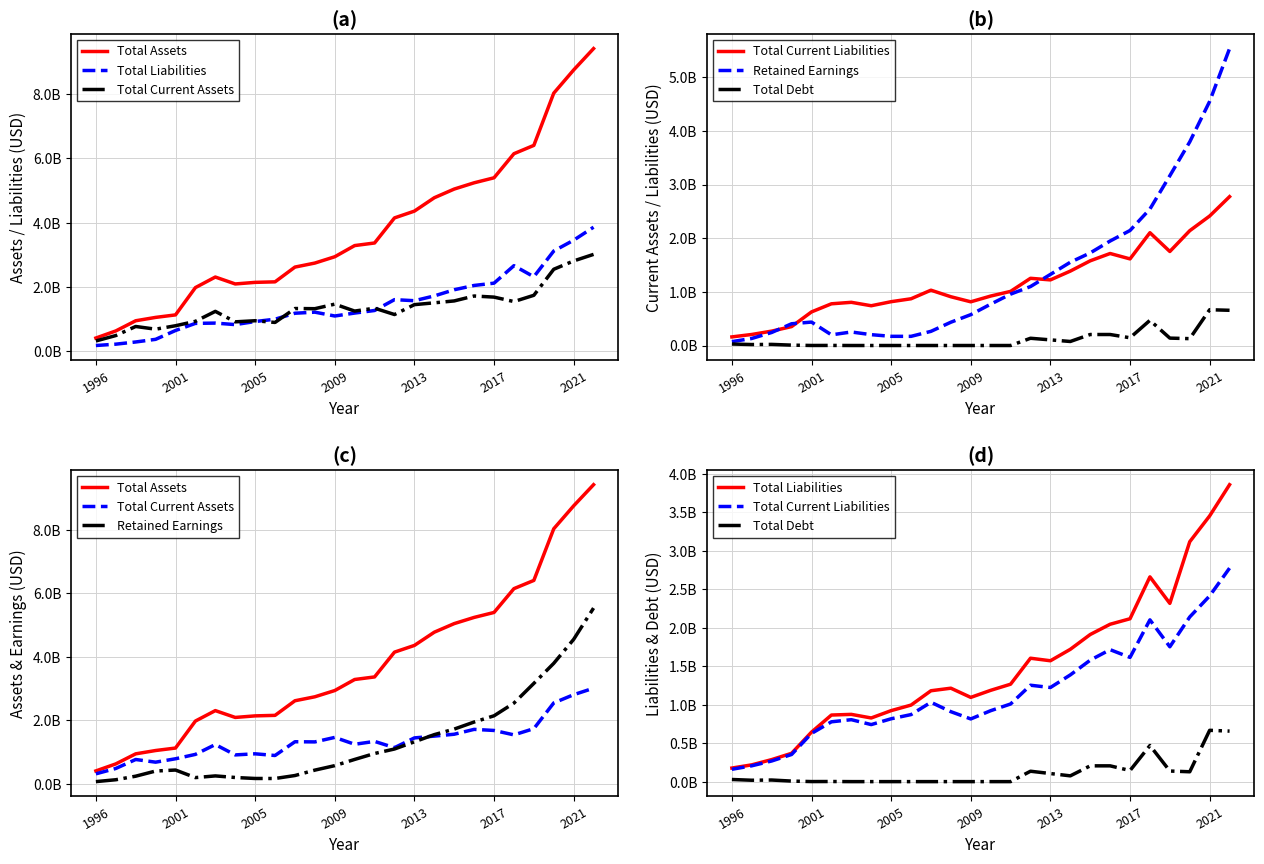

What is the total value across all series at 13?

7.4